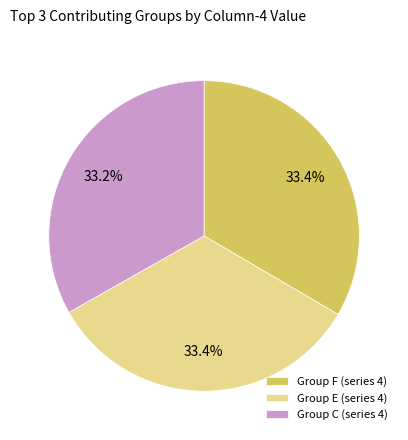

Do Group E (series 4) and Group F (series 4) together represent more than half of the pie?

Yes